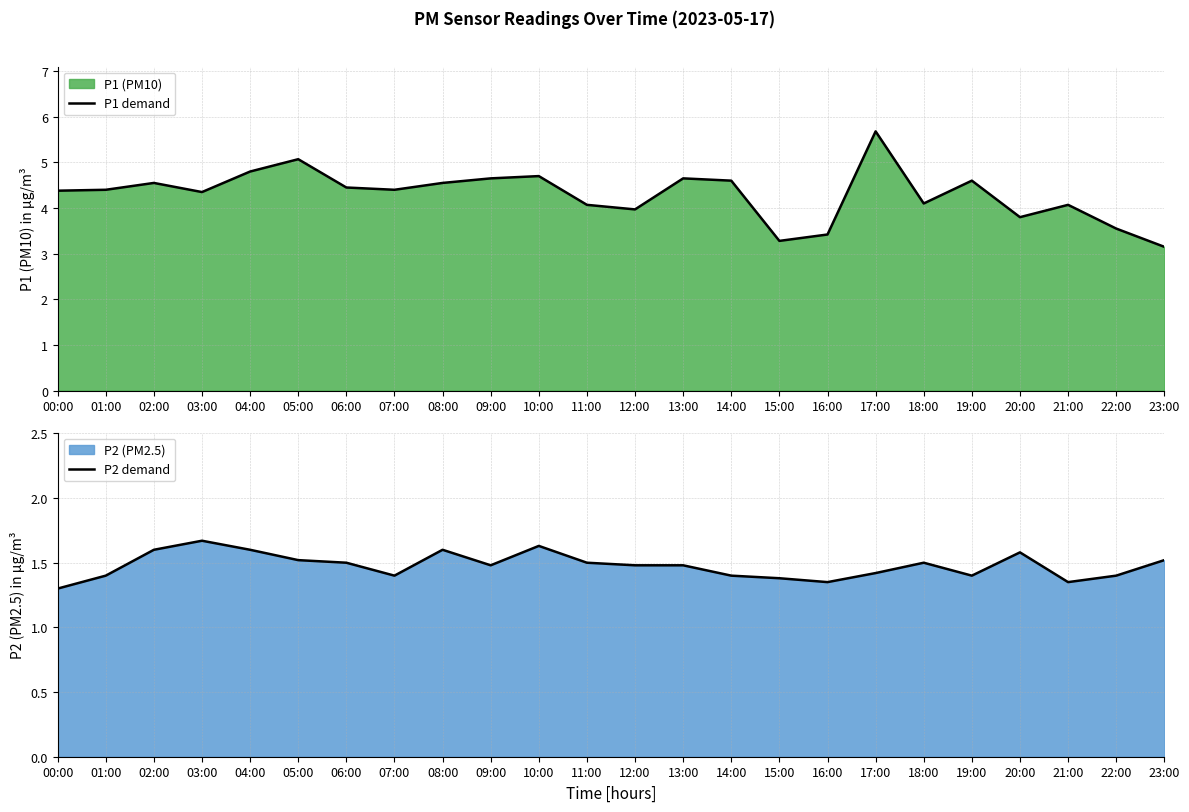

True or false: P2 demand and P1 demand intersect in this chart.

False